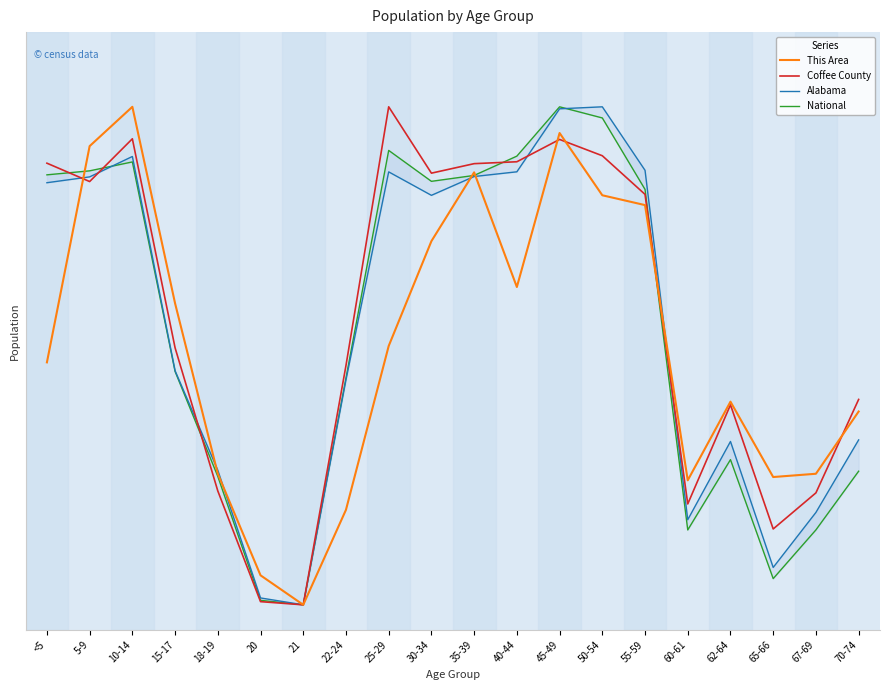

List the series in order of their peak value, highest first.

This Area, Coffee County, Alabama, National